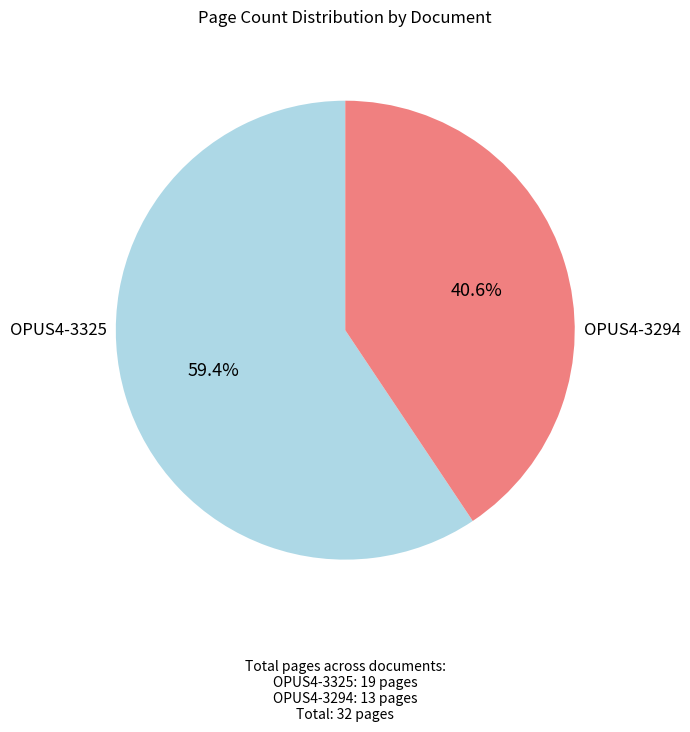

Does any single category account for the majority?

Yes